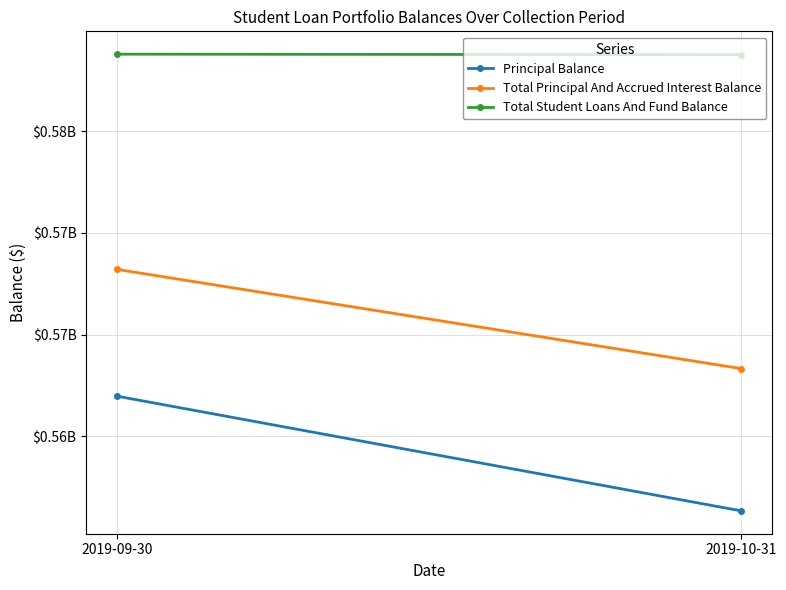

What is the approximate value of Principal Balance at 2019-10-31?

561332072.4